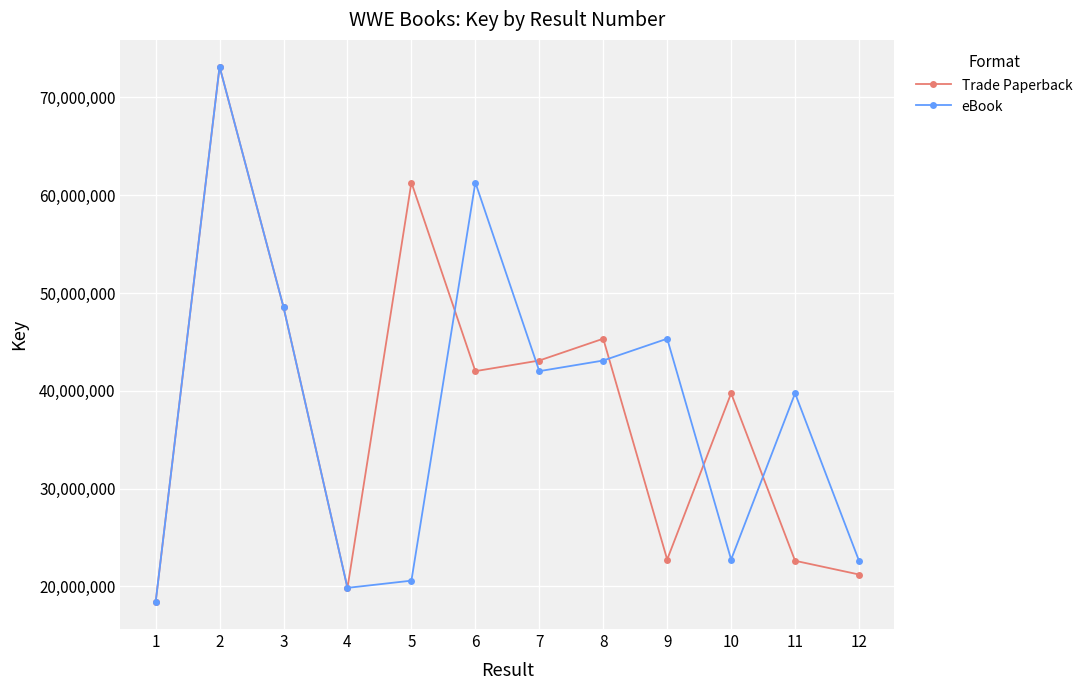

True or false: Trade Paperback has more than 1 interior local peaks.

True